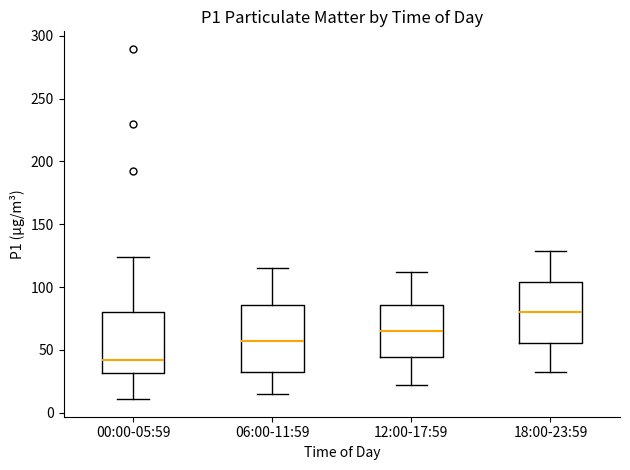

Reading left to right, read every box against the y-axis: the position of its median line, the range the box covers, and the ends of its whiskers. The values are not printed on the chart, so give them approximately, as read against the axis.

00:00-05:59: median 40, box 30 to 80, whiskers 10 to 125
06:00-11:59: median 55, box 30 to 85, whiskers 15 to 115
12:00-17:59: median 65, box 45 to 85, whiskers 20 to 110
18:00-23:59: median 80, box 55 to 105, whiskers 30 to 130